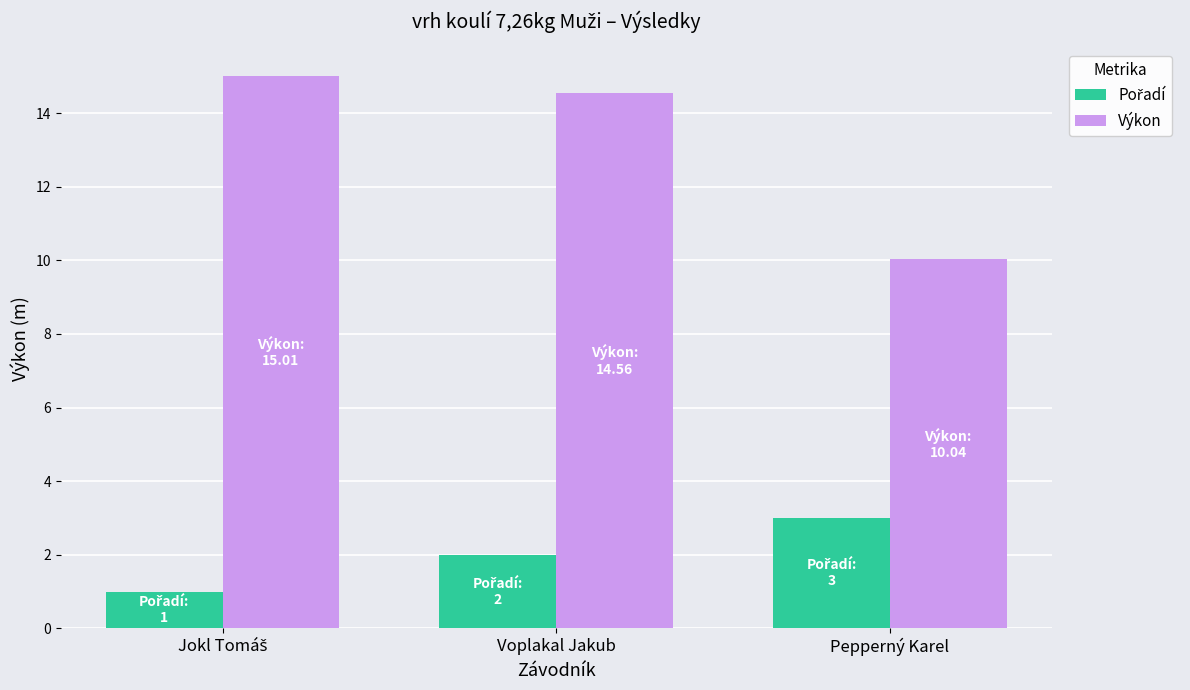

Which category has the lowest value in the Výkon series?

Pepperný Karel